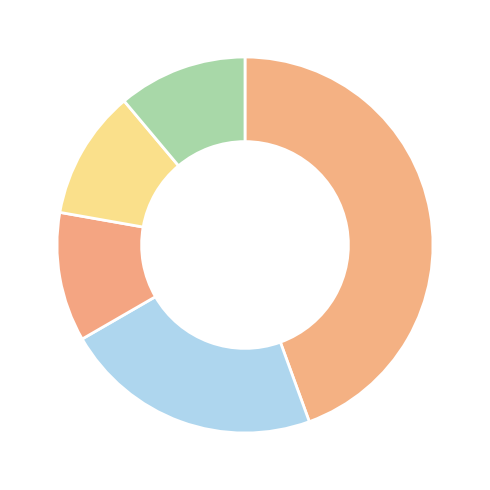

Do روانشناسی and مدیریت together represent more than half of the pie?

No